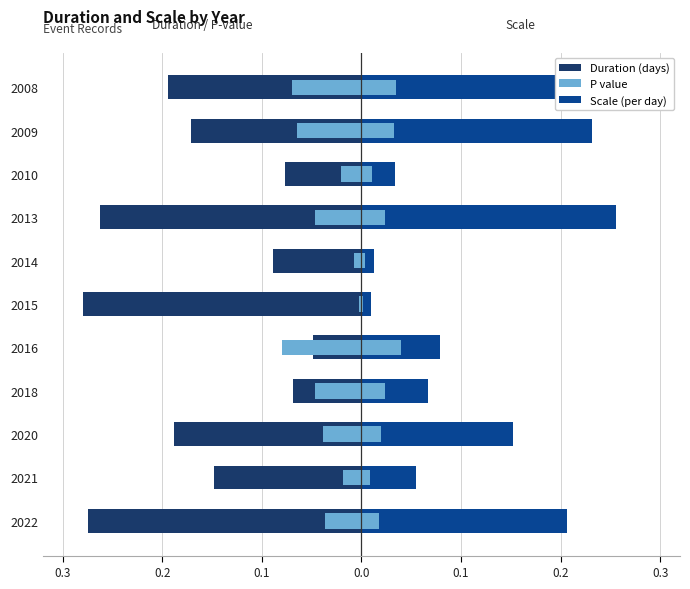

What are all the series names shown in the legend?

Duration (days), P value, Scale (per day)